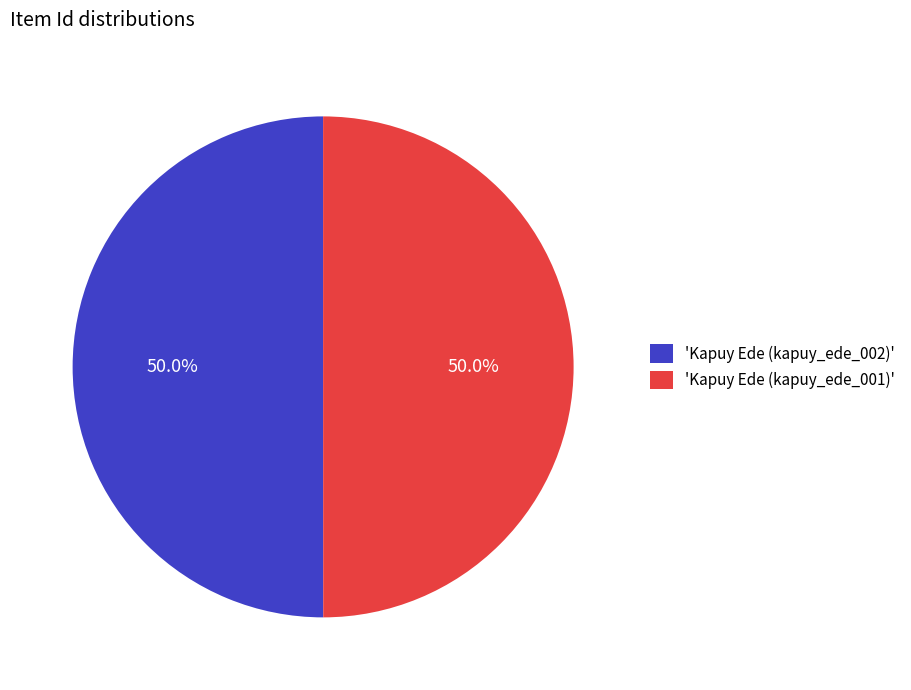

What is the ratio of the value at 'Kapuy Ede (kapuy_ede_002)' to the value at 'Kapuy Ede (kapuy_ede_001)'?

1.0